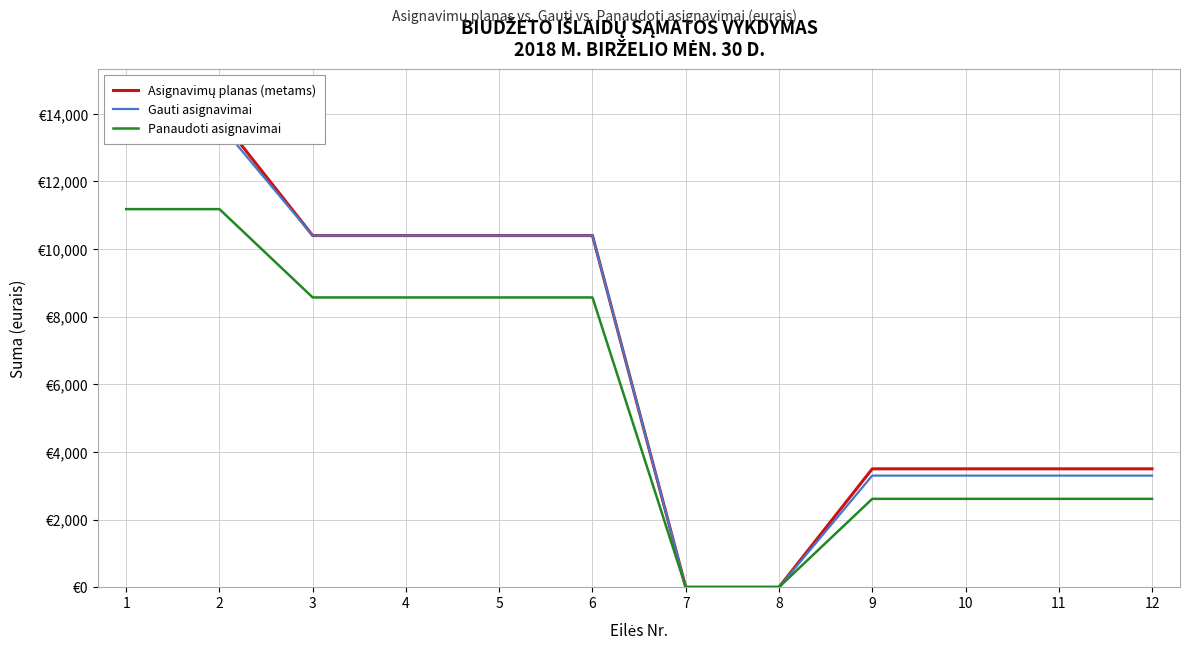

What is the spread (max minus min) of values at 4?

1830.1